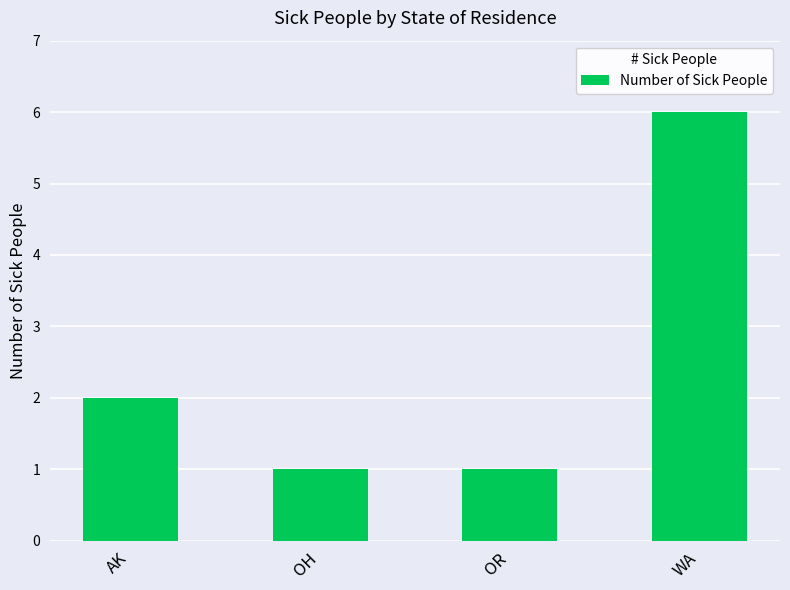

What is the label of the 4th bar from the right?

AK